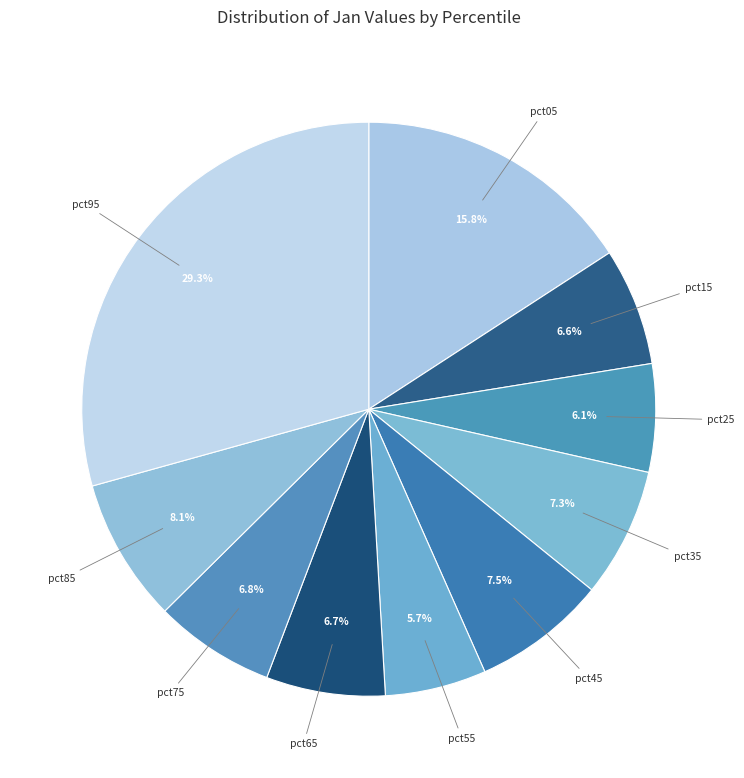

To the nearest percent, what is the difference between the pct95 and pct85 slice percentages?

21%